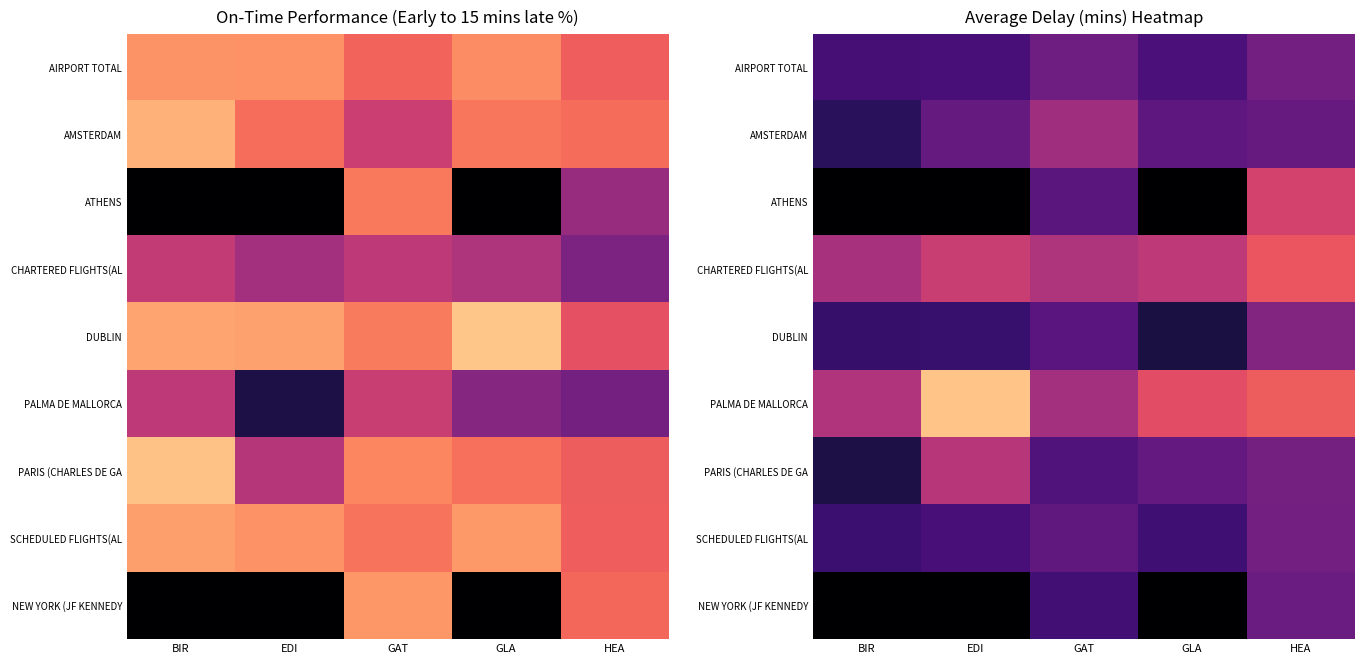

Which has a higher value, HEA or EDI?

HEA